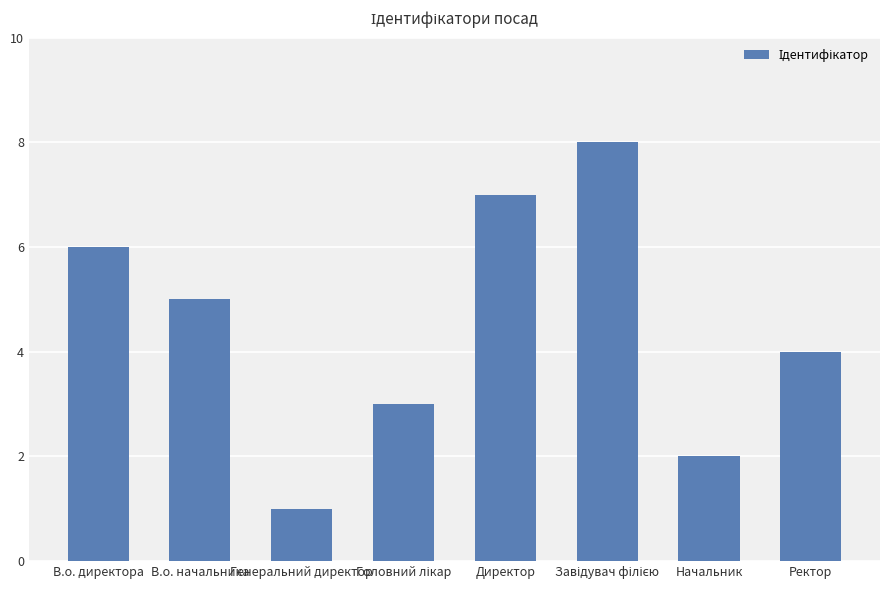

What is the maximum value shown in the chart?

8